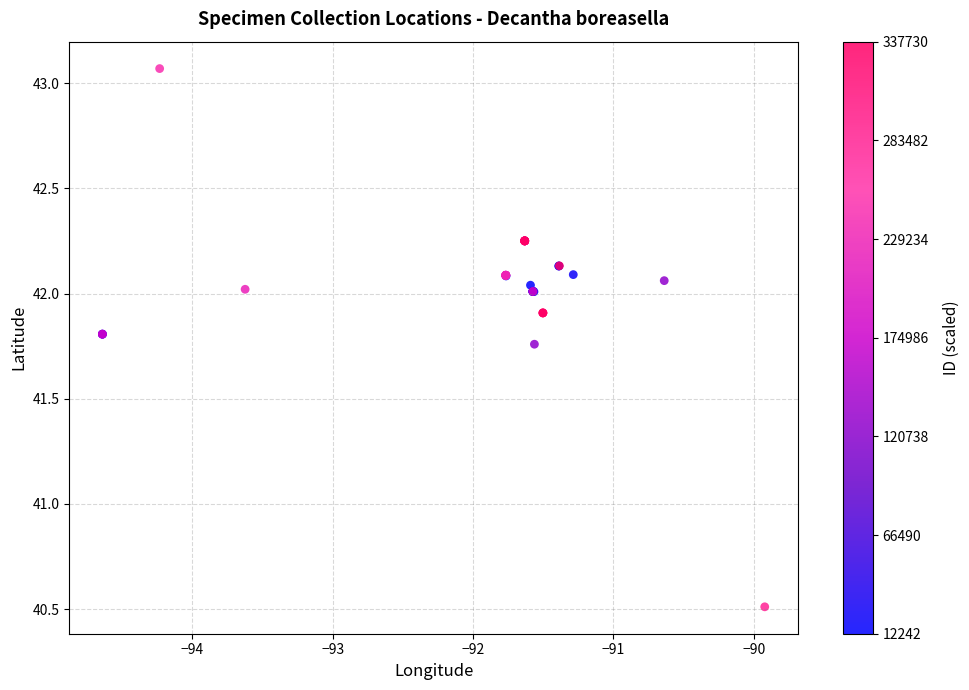

What Y value in the scatter plot is closest to 41?

40.5